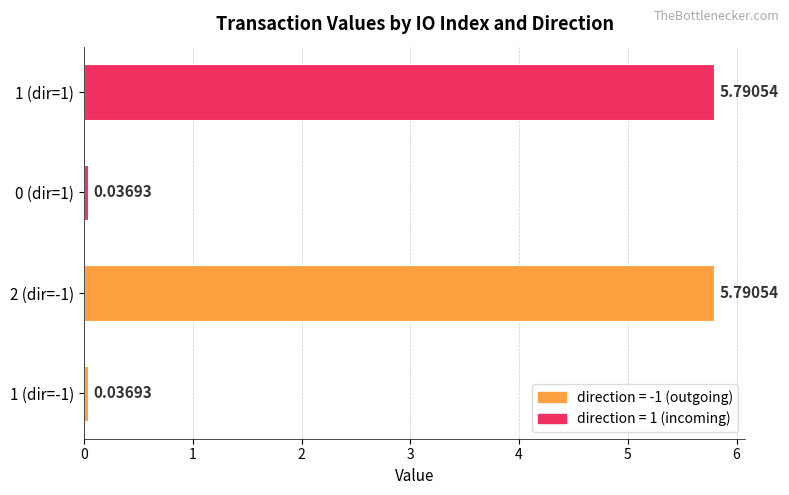

What is the difference between the maximum and minimum values?

5.8